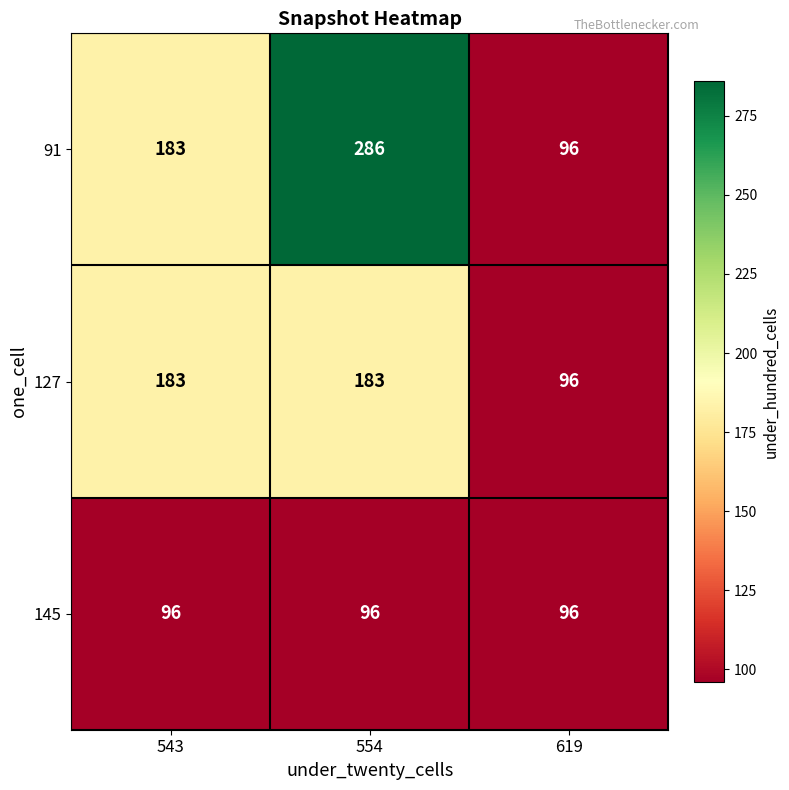

Reading left to right, what are all the values shown in this chart?

91: 183	286	96
127: 183	183	96
145: 96	96	96